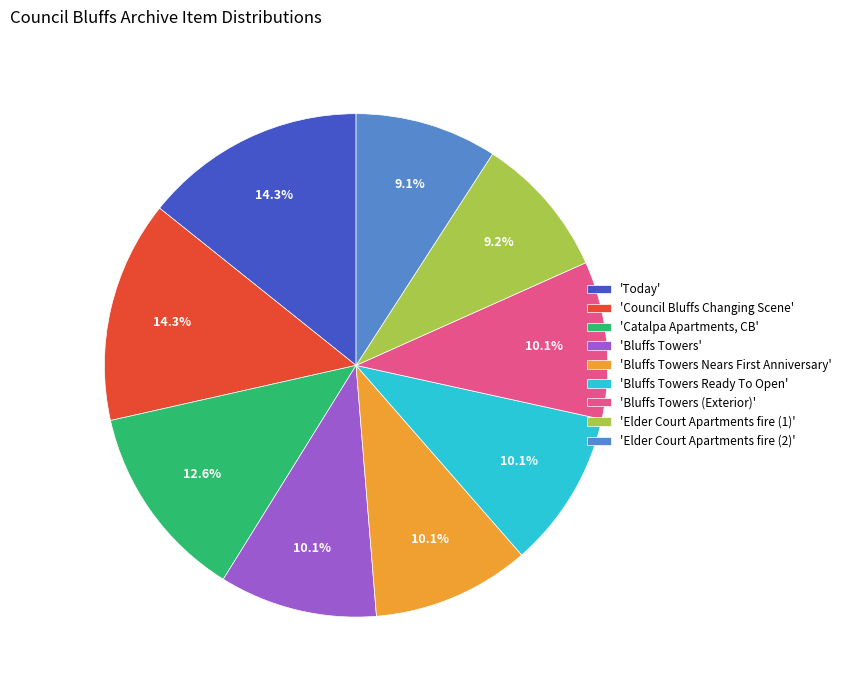

Is 'Catalpa Apartments, CB' the majority of the pie?

No